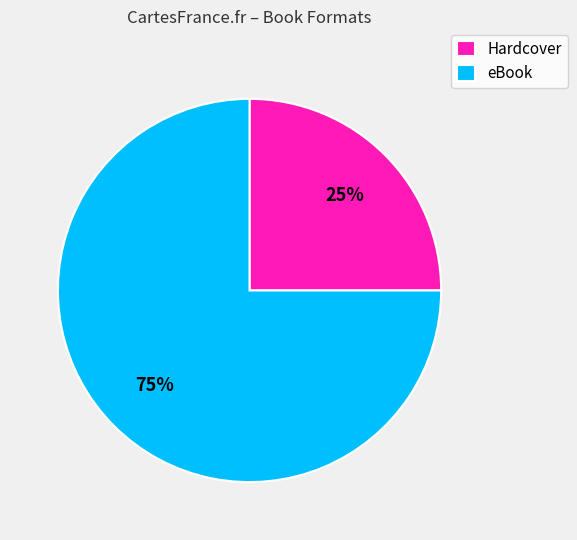

How many slices are in this pie chart?

2